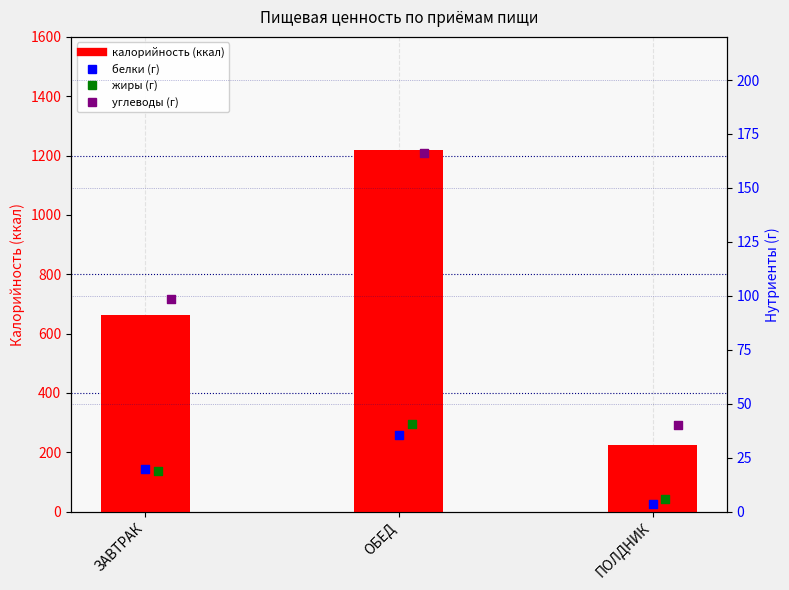

At which category is the sum across all series the highest?

ОБЕД